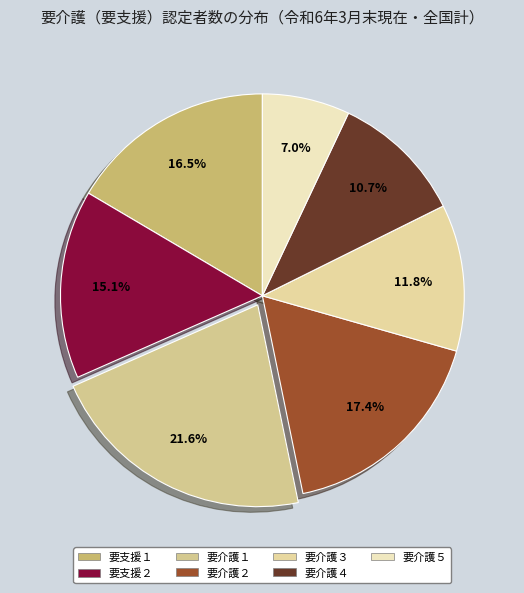

Which has a higher value, 要支援２ or 要介護１?

要介護１